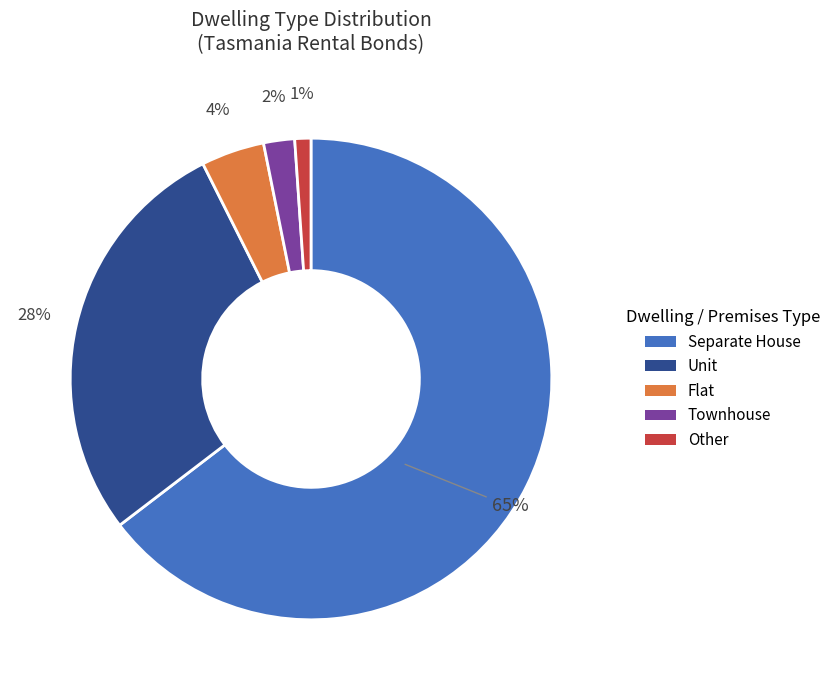

To the nearest percent, what is the difference between the Separate House and Townhouse slice percentages?

63%